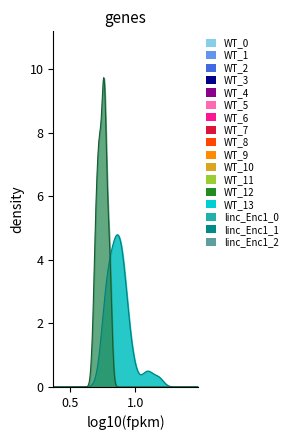

Between 8 and 9, which is larger?

9